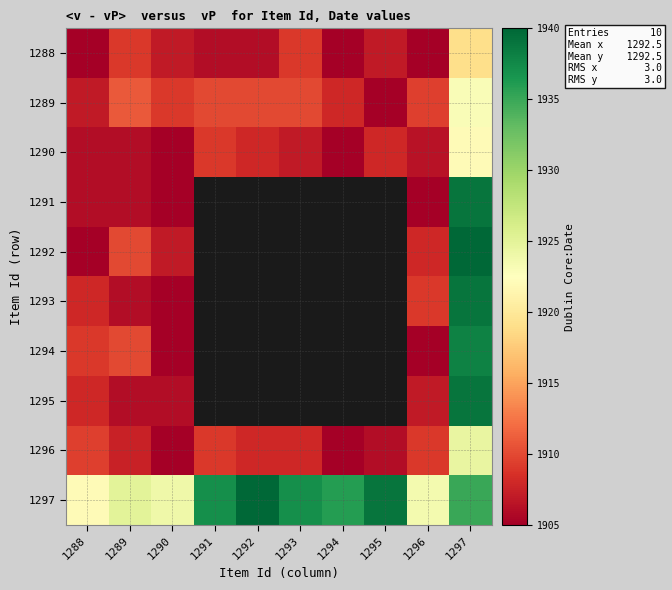

Is it true that 1290 equals 1906.5 at 1296?

True